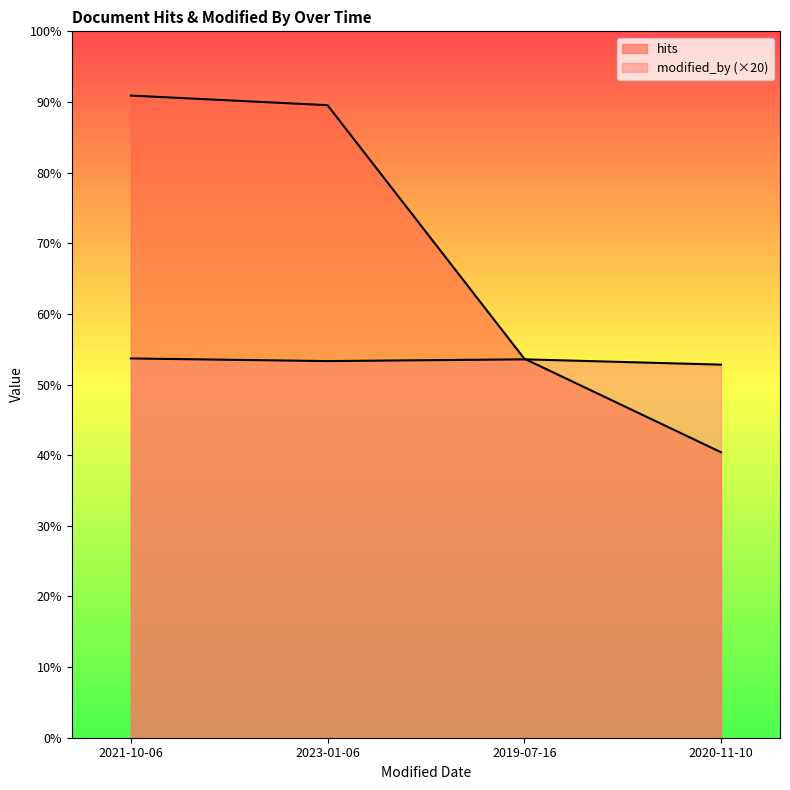

Which category has the highest value in the hits series?

2021-10-06